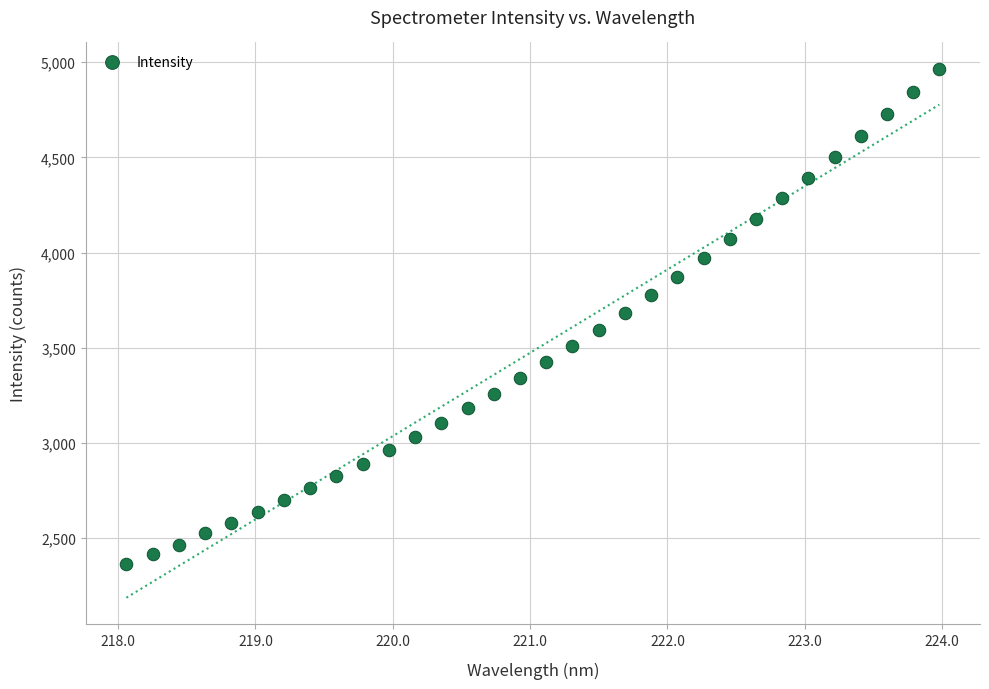

What is the range of X values (max minus min)?

5.9